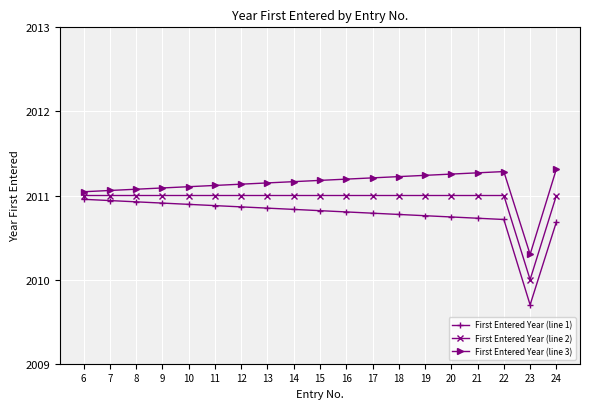

What is the minimum value shown in the chart?

2009.7